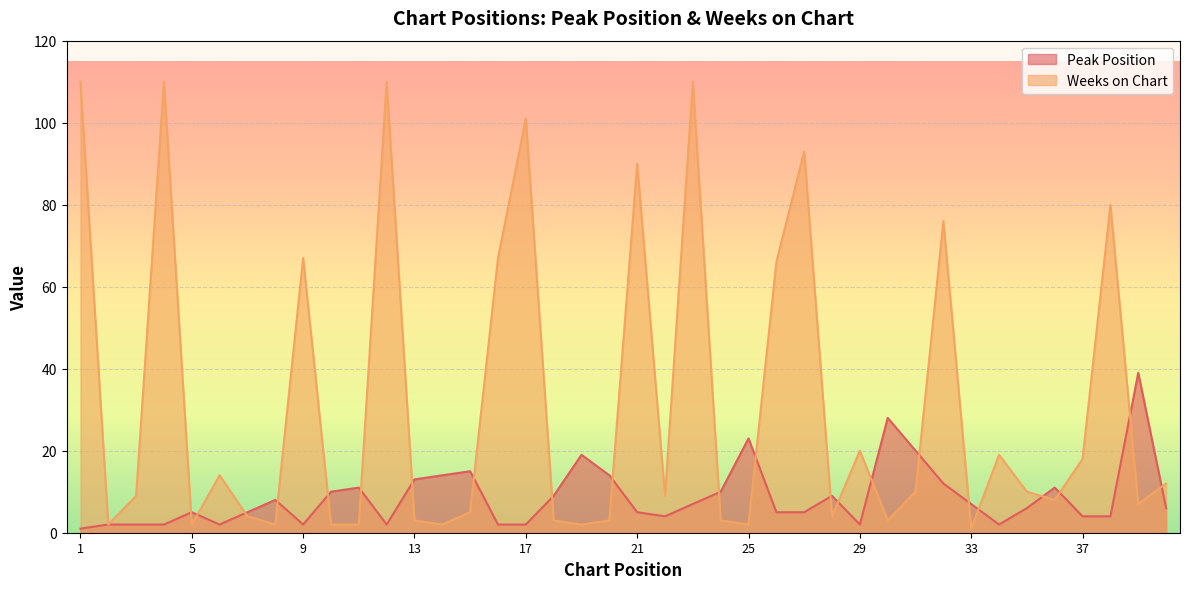

How many distinct data groups are displayed?

2